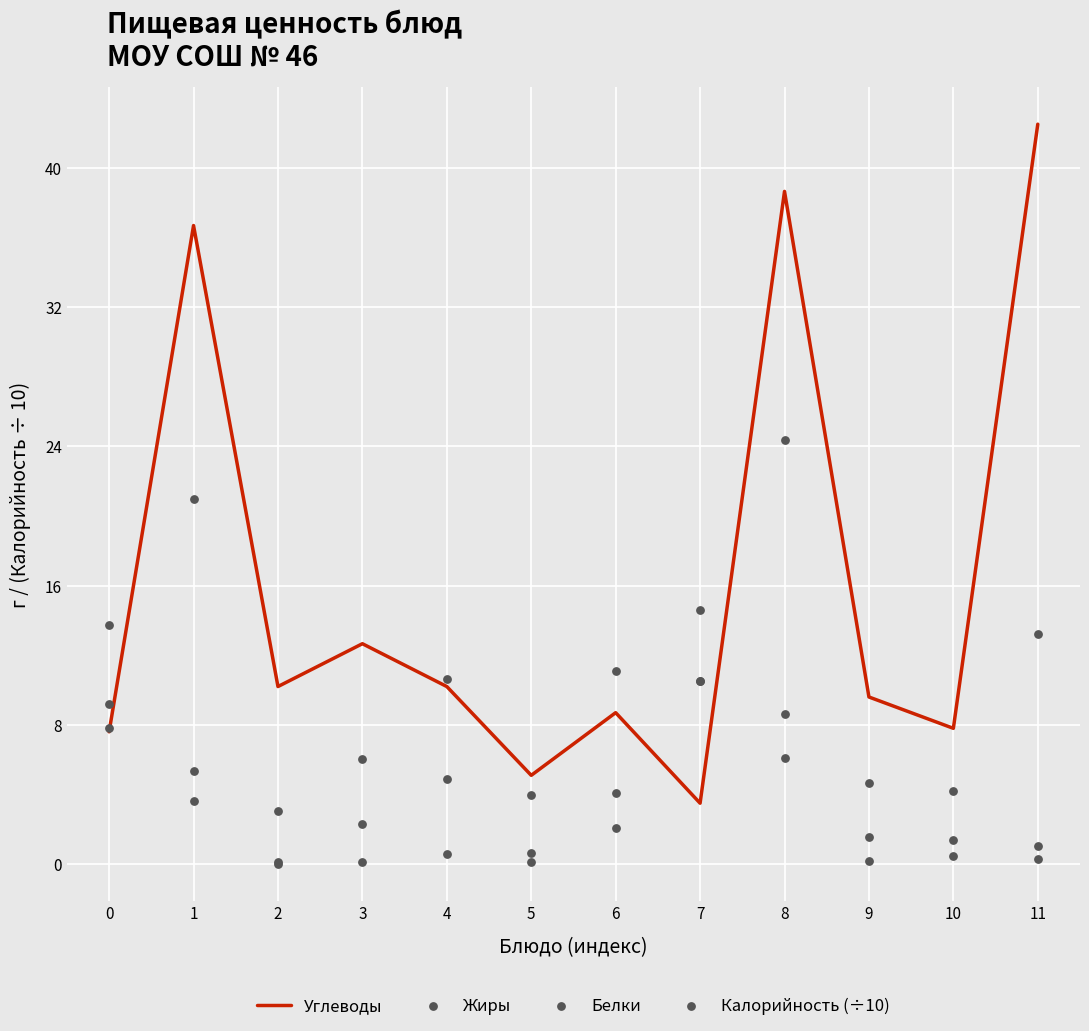

Which series contains the lowest Y value?

Жиры